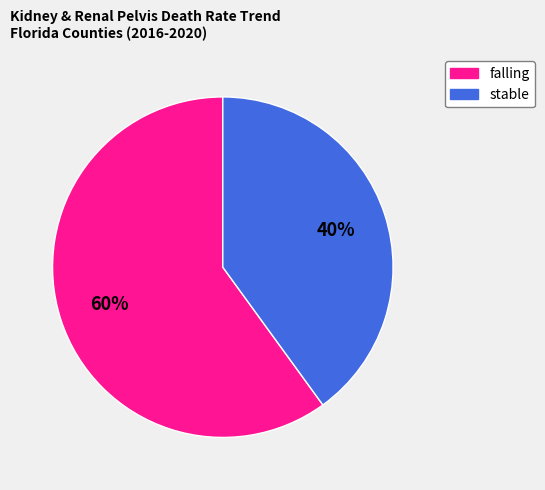

Does any single category account for the majority?

Yes